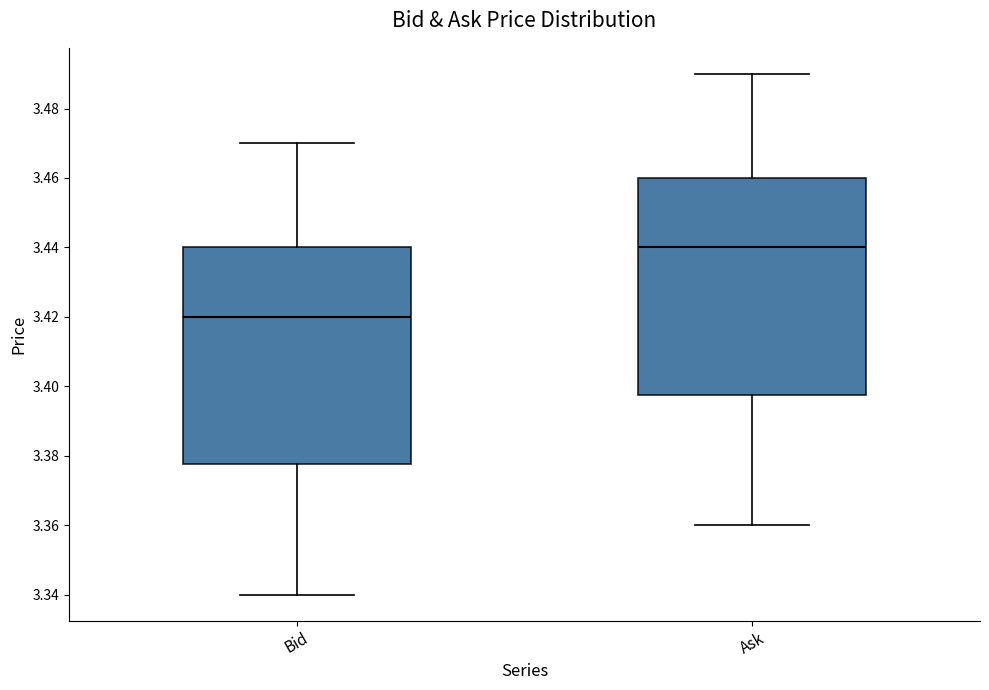

Where is the upper edge of the box for Ask on the y-axis? The values are not printed on the chart, so give them approximately, as read against the axis.

3.460